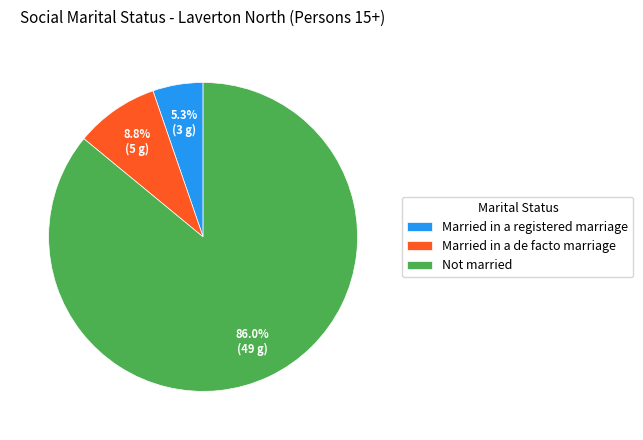

What percentage is NOT represented by Married in a registered marriage?

94.7%